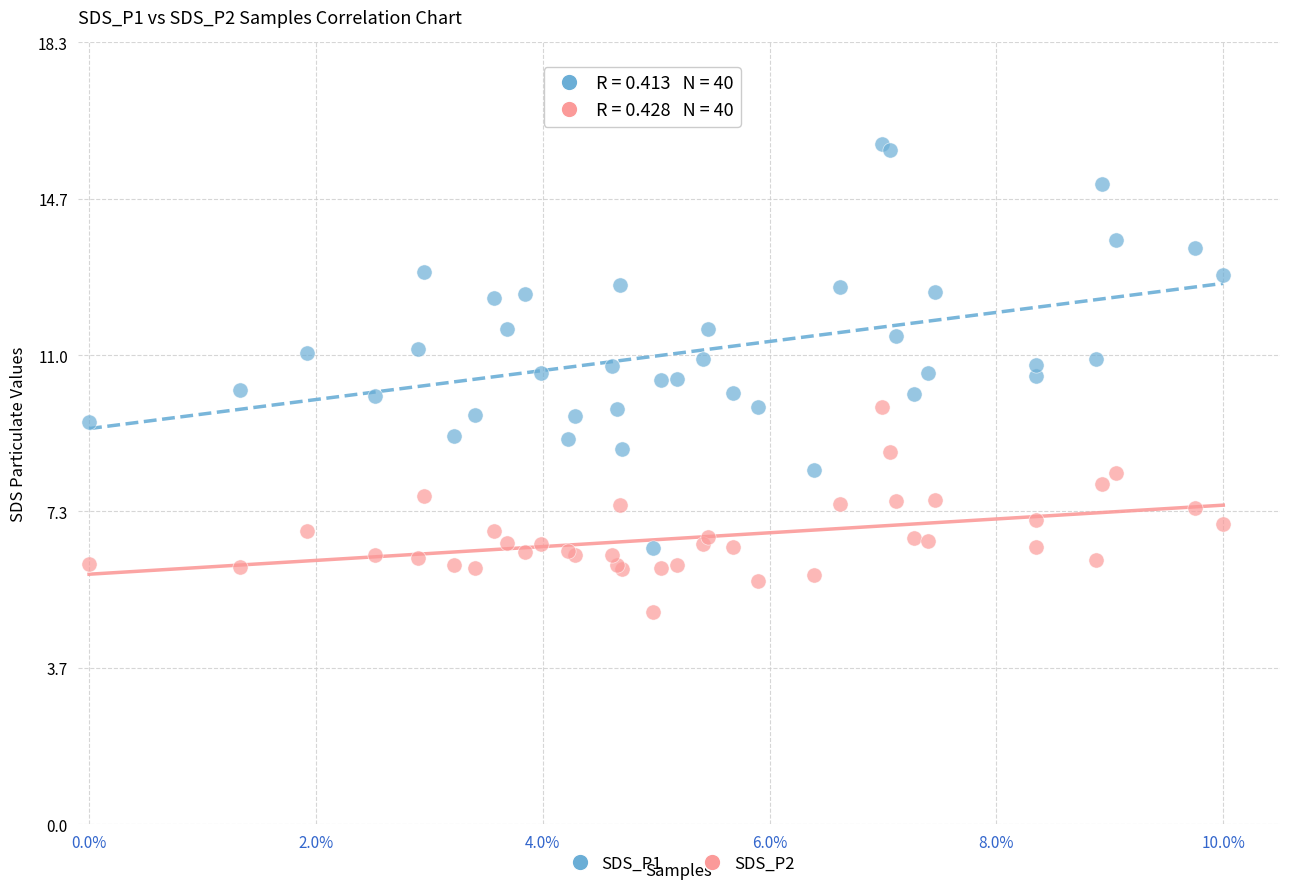

What are all the series names shown in the legend?

SDS_P1, SDS_P2